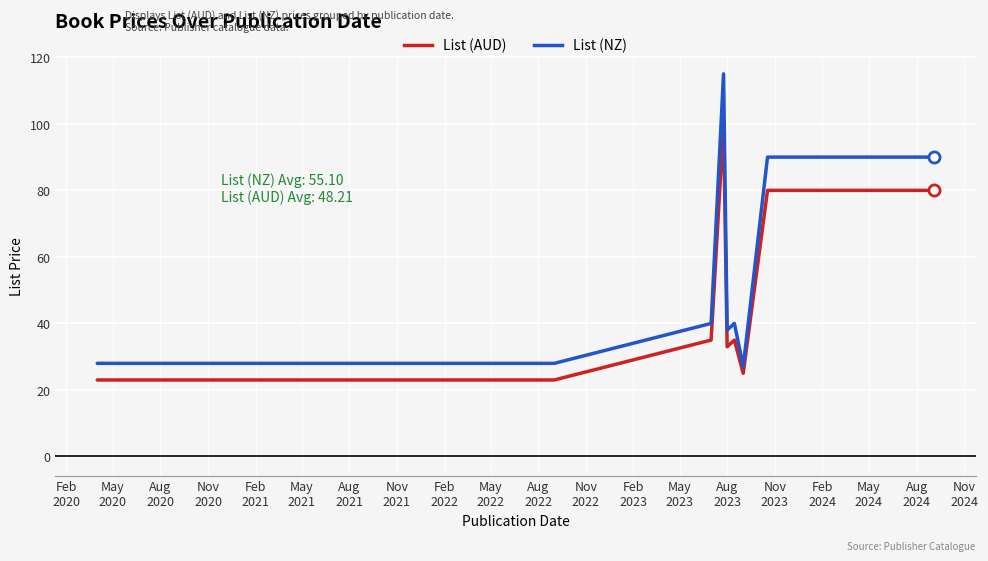

What is the highest value of the List (AUD) series?

100.0